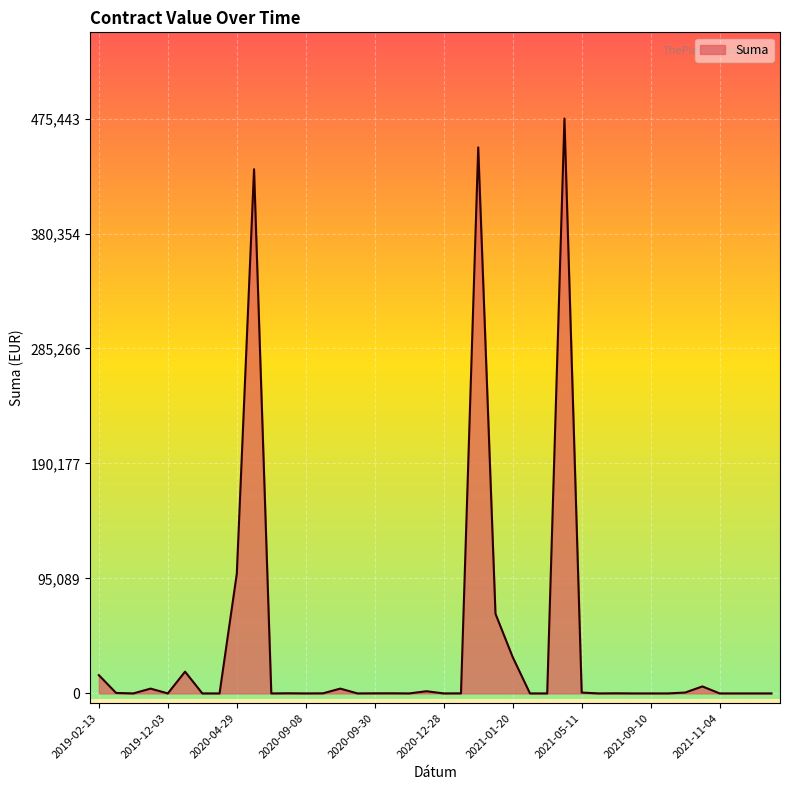

What is the difference between the maximum and minimum values?

475442.5